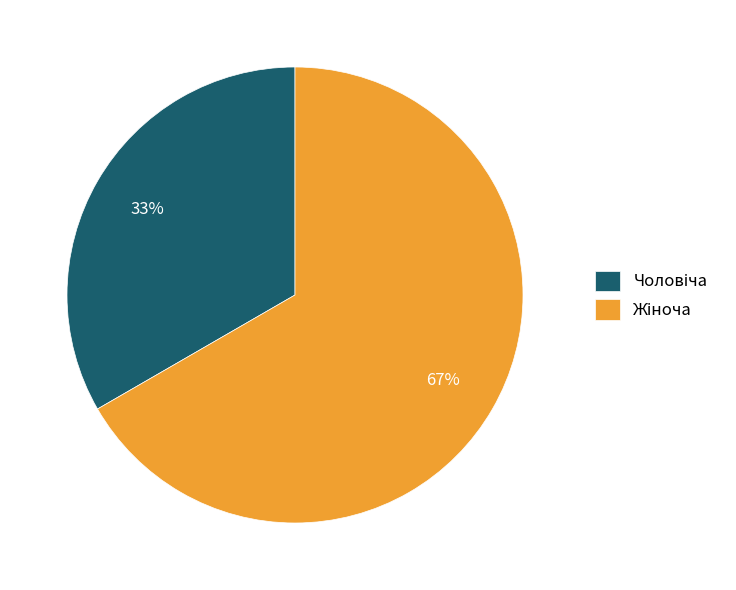

Count the number of slices in the pie.

2